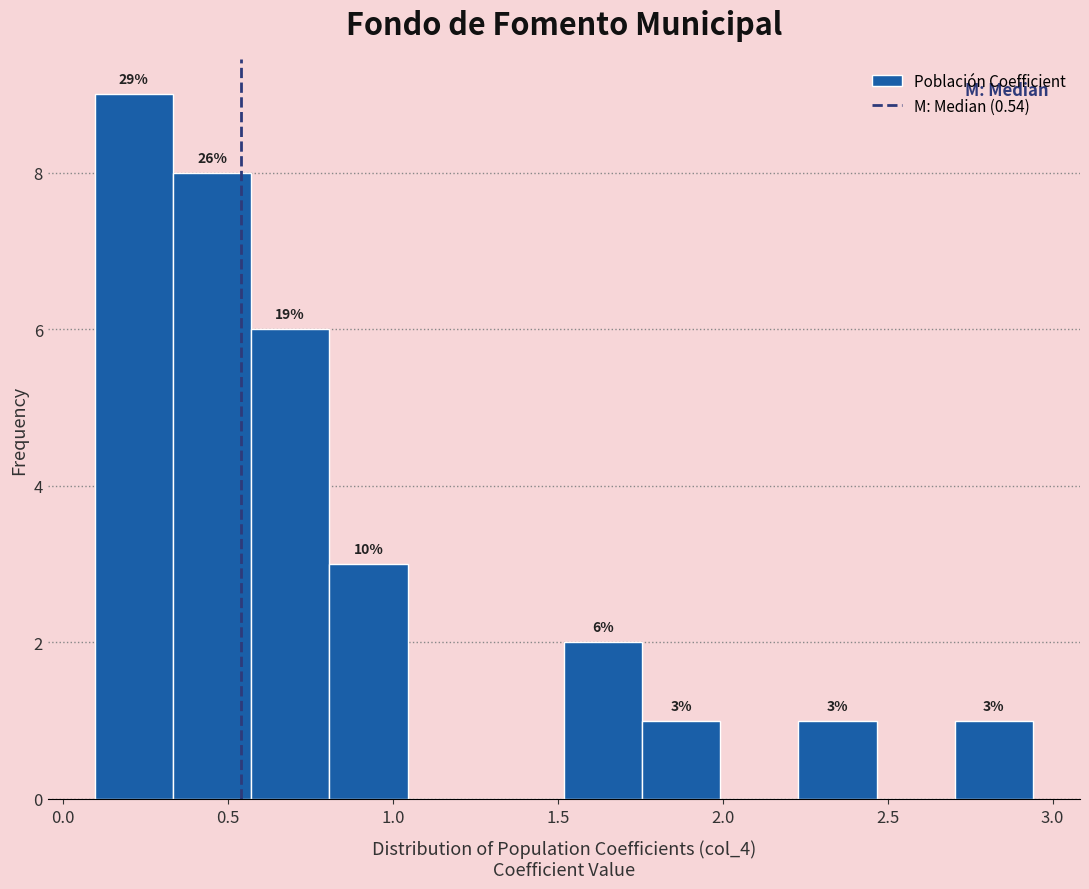

Over which range of the x-axis is the bar tallest?

0.10 to 0.35